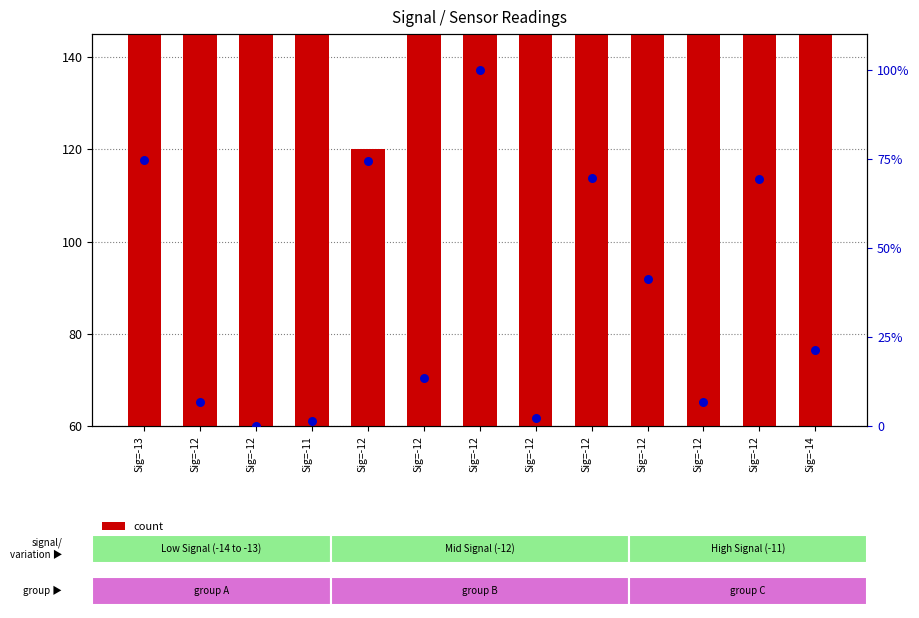

At which category is the sum across all series the highest?

Sig=-12